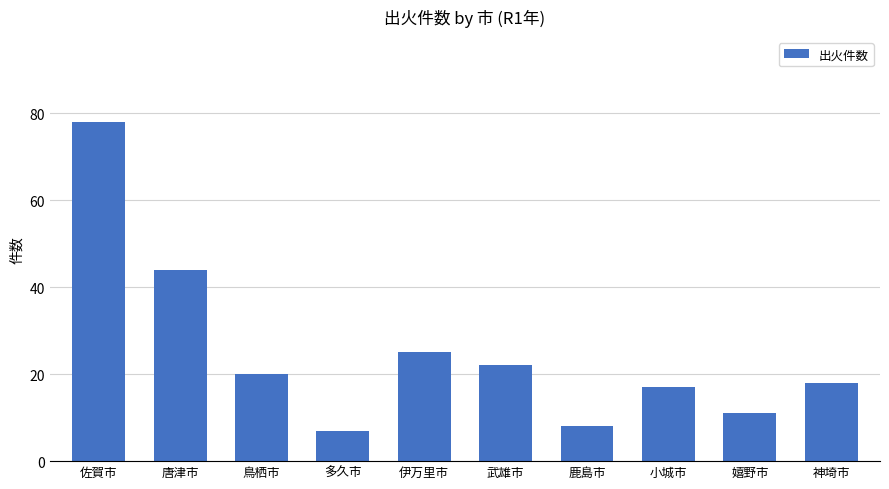

What value does the data have at 神埼市?

18